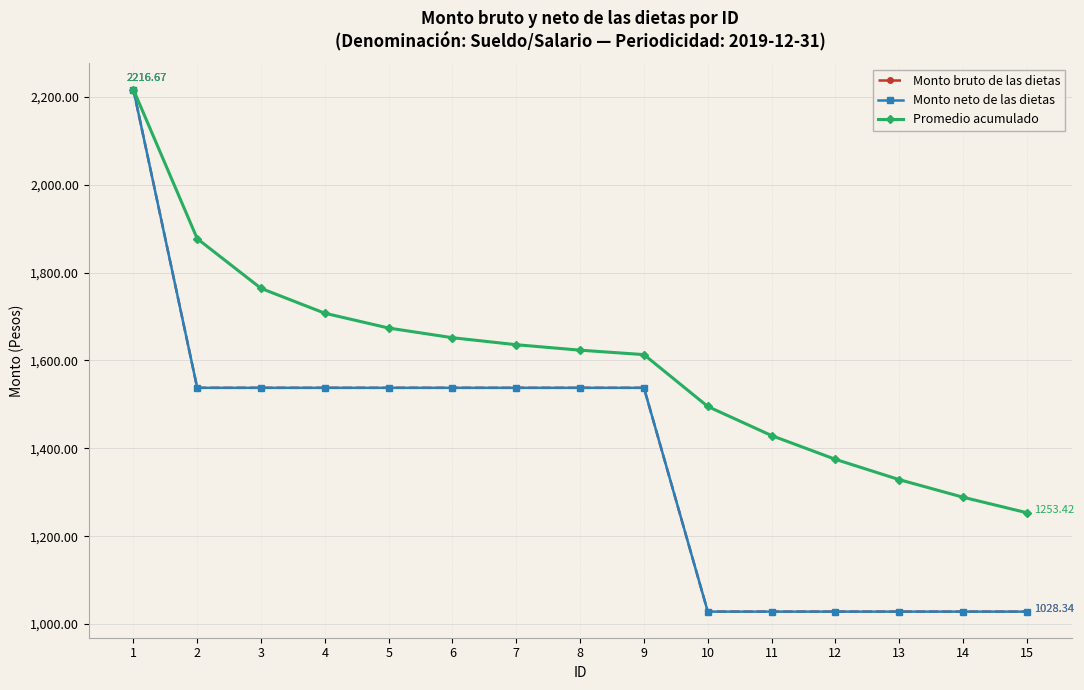

Is this an area chart (filled region under the line)?

No